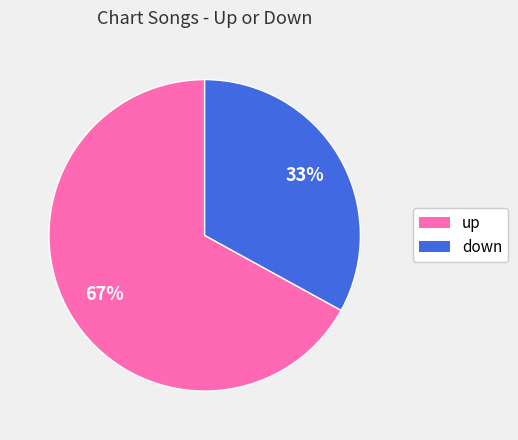

What is the ratio of the value at down to the value at up?

0.5